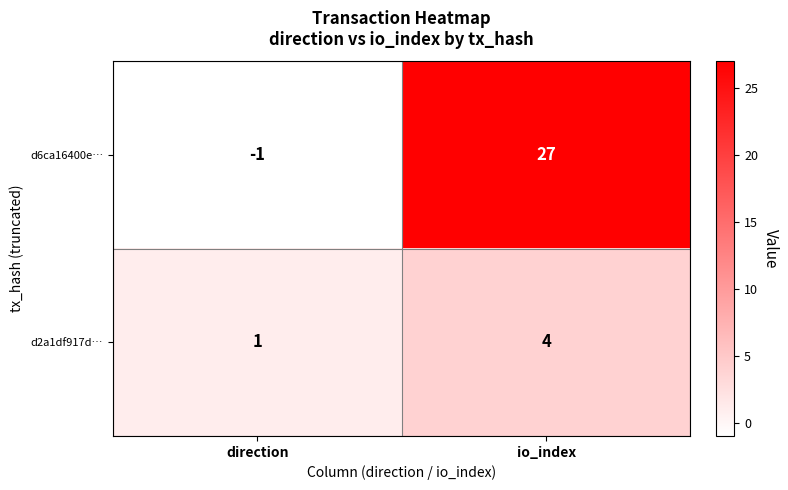

Which category has the lowest value in the d2a1df917d… series?

direction